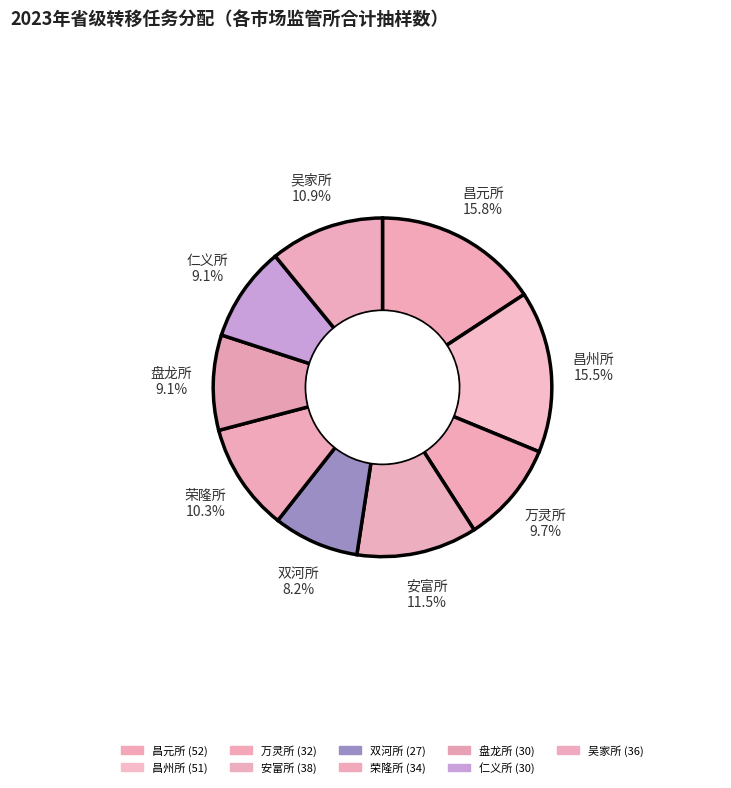

Is it true that 吴家所 is 1% of the pie?

False